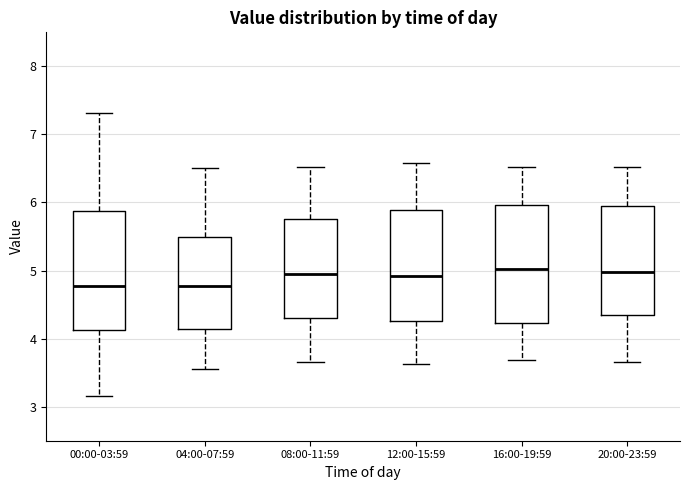

Reading left to right, transcribe this box plot: for each box, give where its median line is, the range the box spans, and where its two whiskers end, as read against the y-axis. The values are not printed on the chart, so give them approximately, as read against the axis.

00:00-03:59: median 4.8, box 4.1 to 5.9, whiskers 3.2 to 7.3
04:00-07:59: median 4.8, box 4.1 to 5.5, whiskers 3.6 to 6.5
08:00-11:59: median 5.0, box 4.3 to 5.8, whiskers 3.7 to 6.5
12:00-15:59: median 4.9, box 4.3 to 5.9, whiskers 3.6 to 6.6
16:00-19:59: median 5.0, box 4.2 to 6.0, whiskers 3.7 to 6.5
20:00-23:59: median 5.0, box 4.3 to 6.0, whiskers 3.7 to 6.5